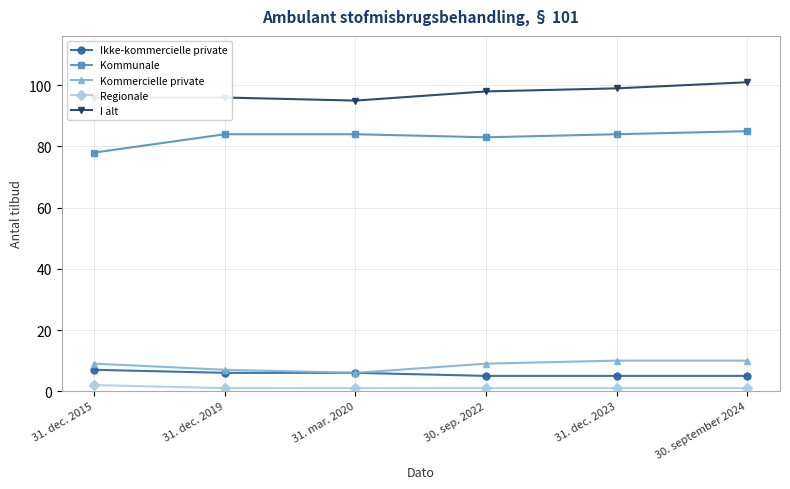

True or false: Kommunale has a value of 24 at 30. sep. 2022.

False